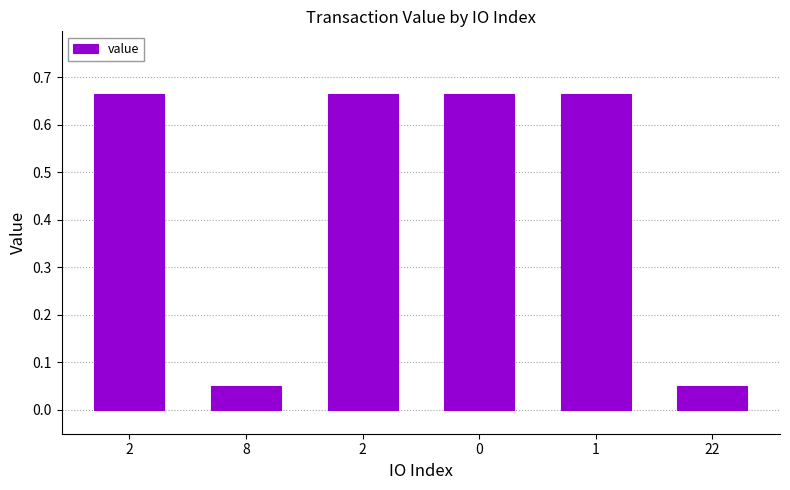

Where is the data nearest to the value 0?

8